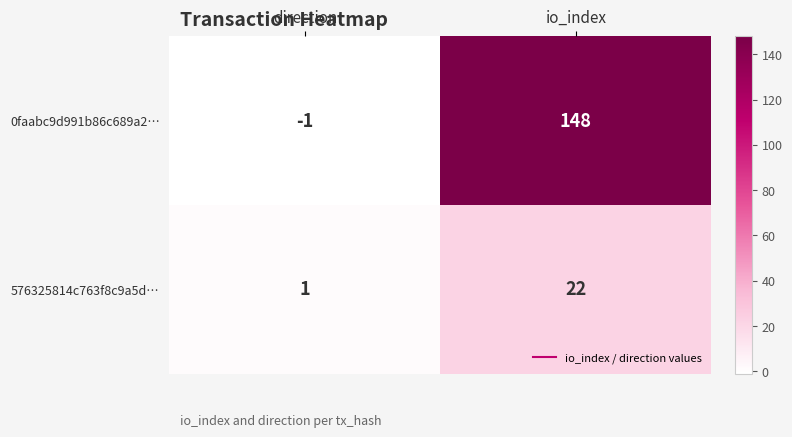

At which label is 0faabc9d991b86c689a2… closest to 73?

direction